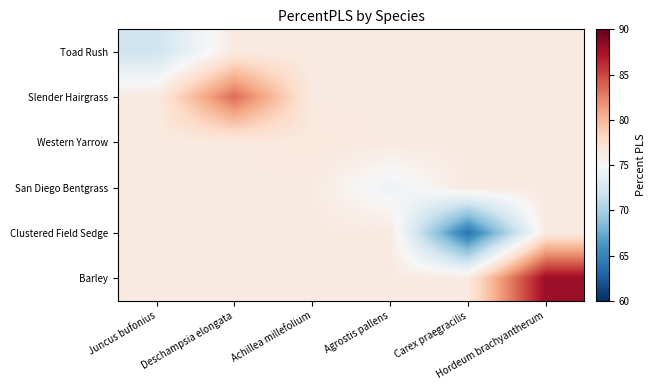

Which series has the largest total across all categories?

Barley